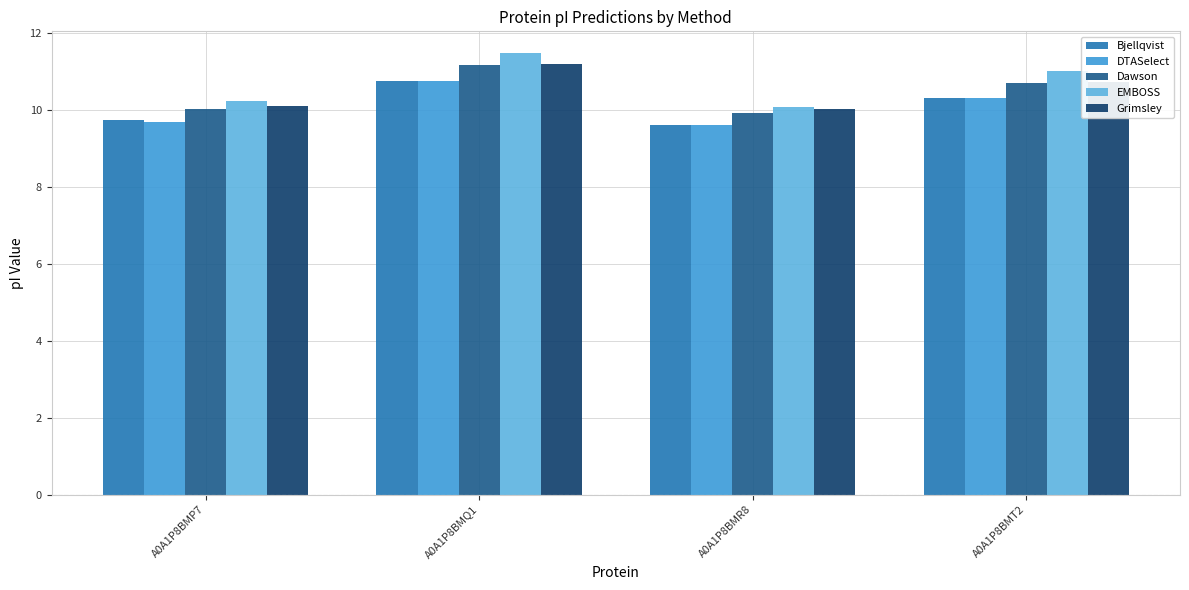

Rank the categories by EMBOSS value from lowest to highest.

A0A1P8BMR8, A0A1P8BMP7, A0A1P8BMT2, A0A1P8BMQ1